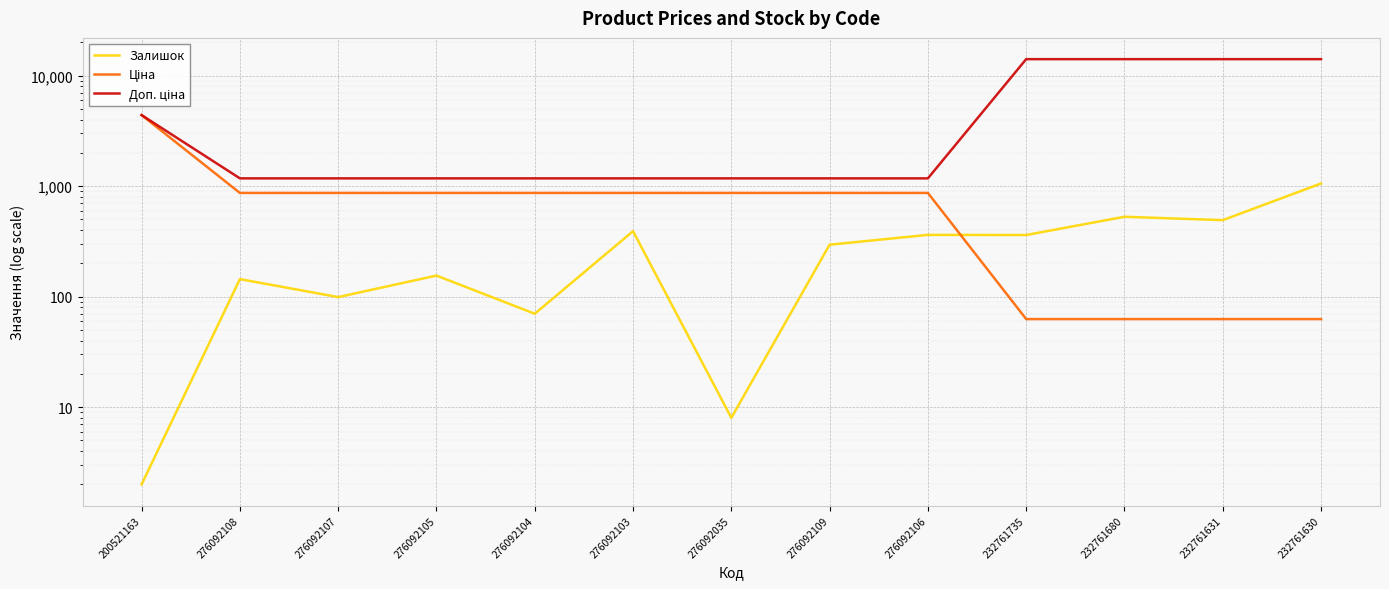

Which series ends up on top after the final intersection of Ціна and Залишок?

Залишок